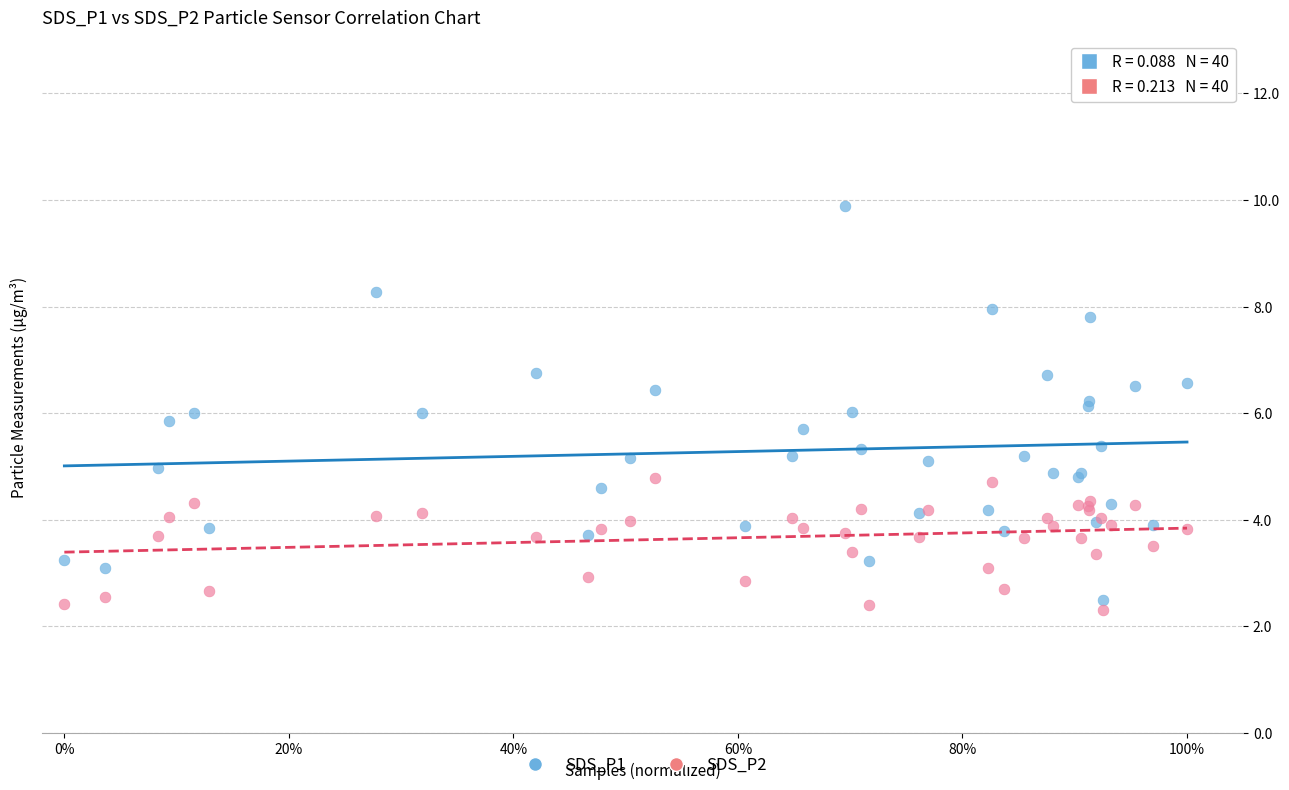

Which series has the widest spread of Y values?

SDS_P1